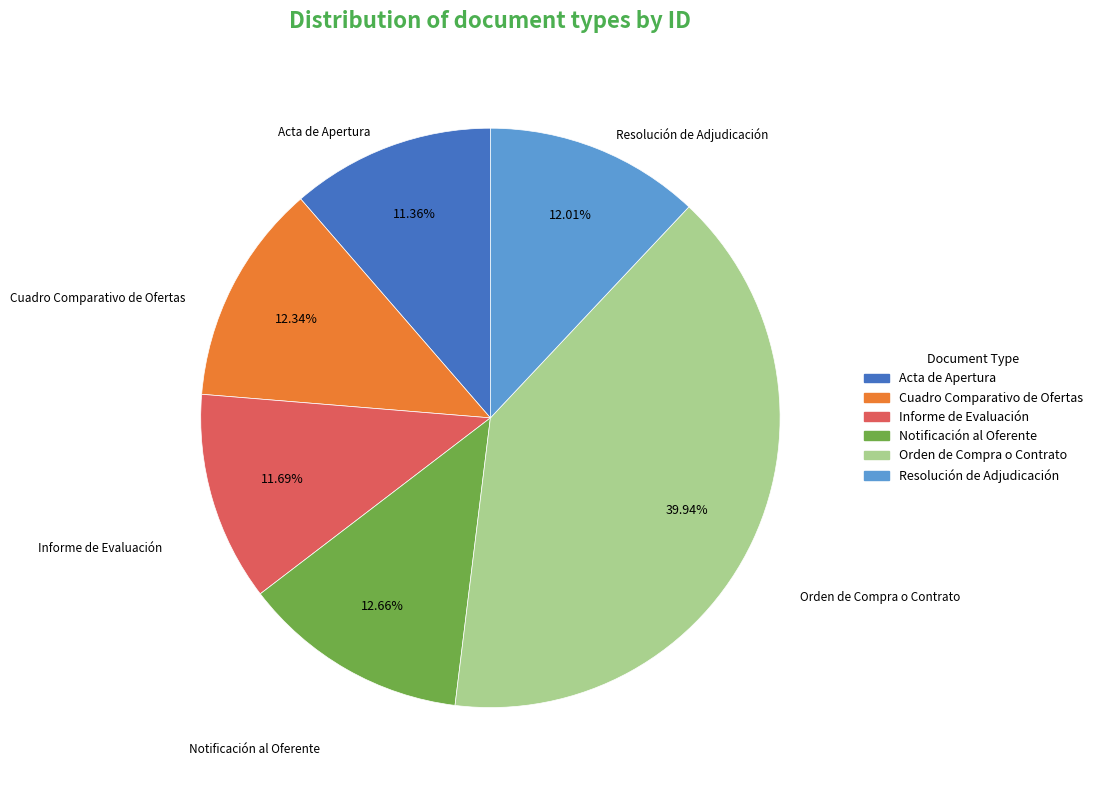

What is the ratio of the value at Acta de Apertura to the value at Informe de Evaluación?

1.0